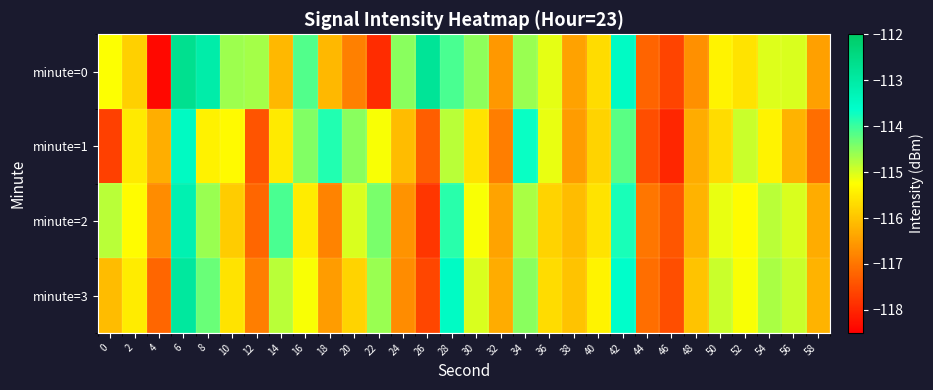

Count the number of categories in the chart.

30